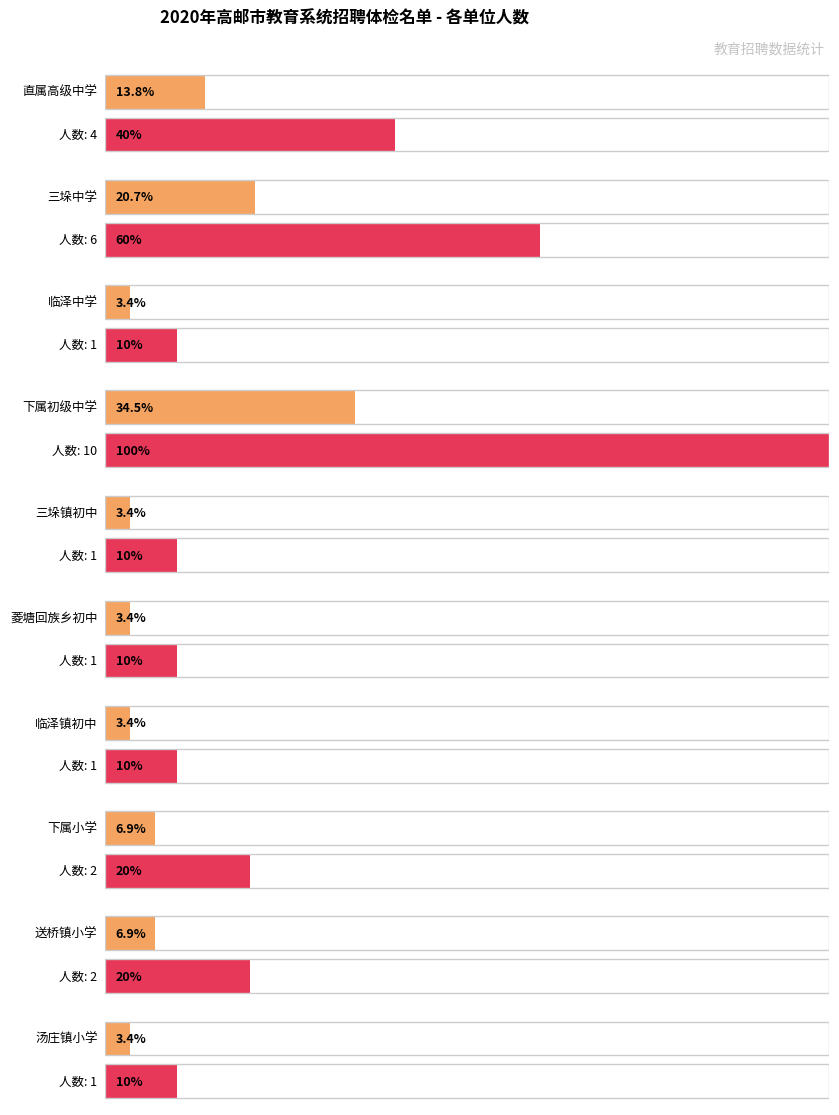

Where is the data nearest to the value 5?

高邮市教育体育局直属高级中学